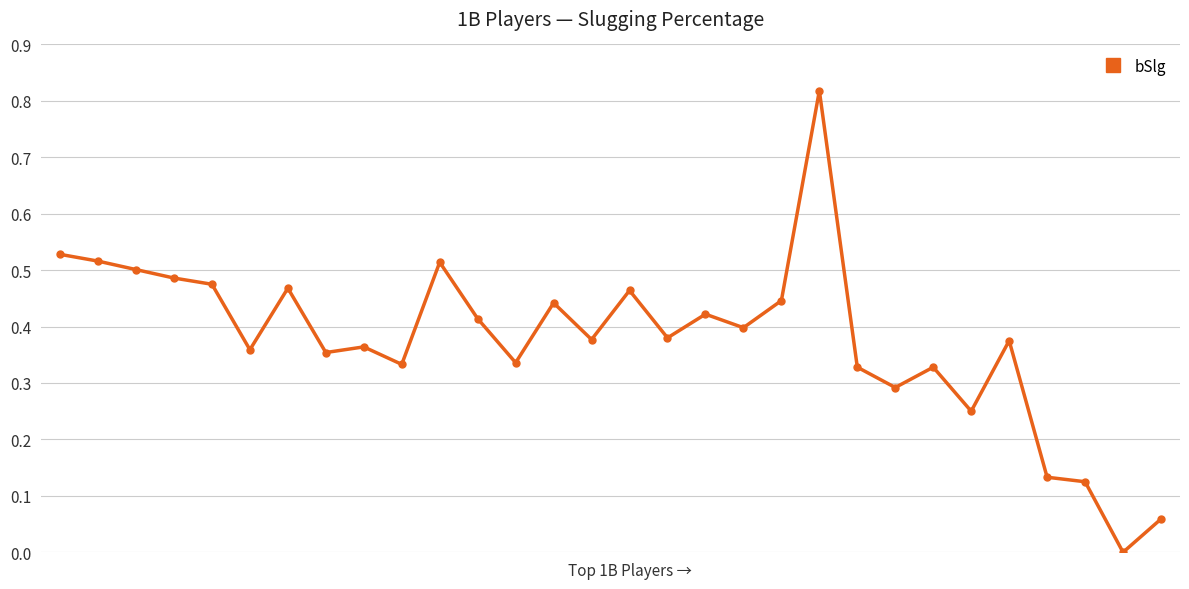

True or false: the data has more than 0 interior local peaks.

True